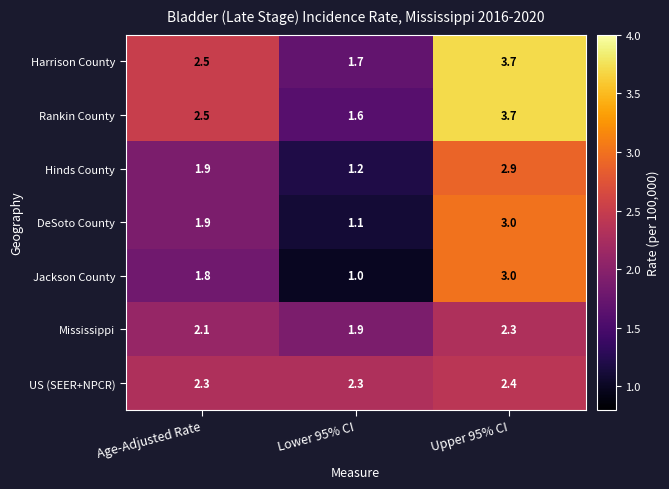

Which series changed the most between Age-Adjusted Rate and Lower 95% CI?

Rankin County